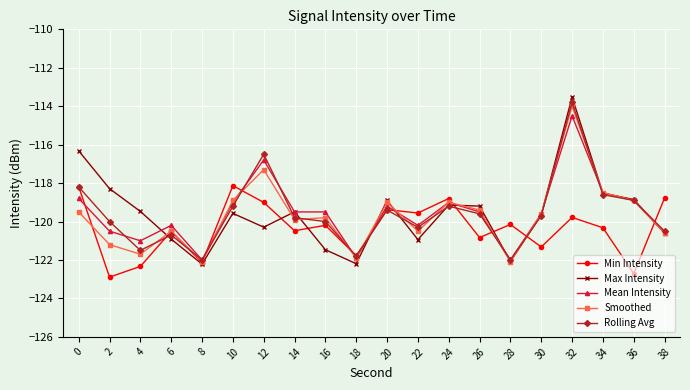

How many data points in Rolling Avg are less than -119?

15